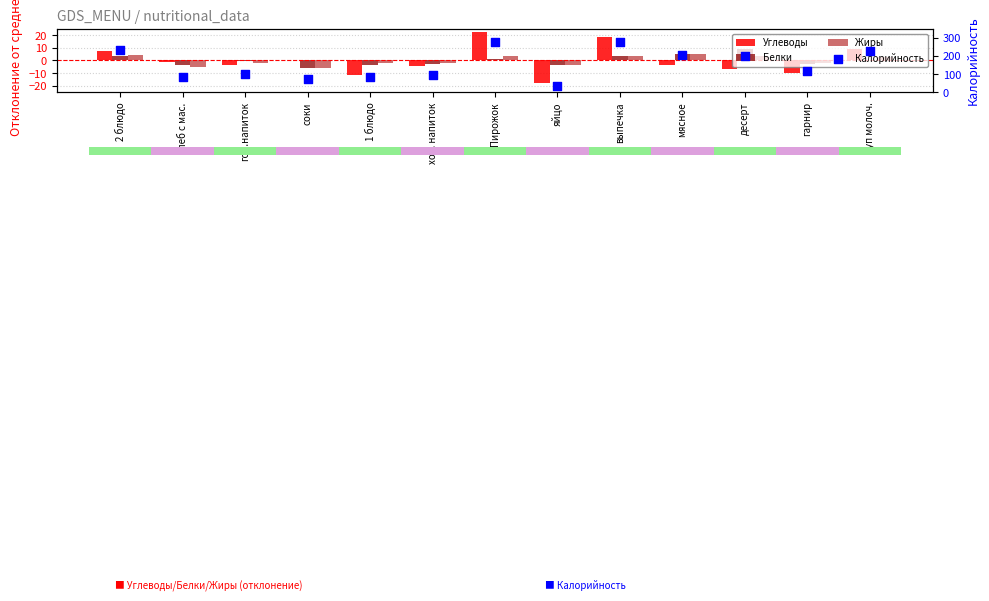

At how many categories does at least one series exceed 213?

4